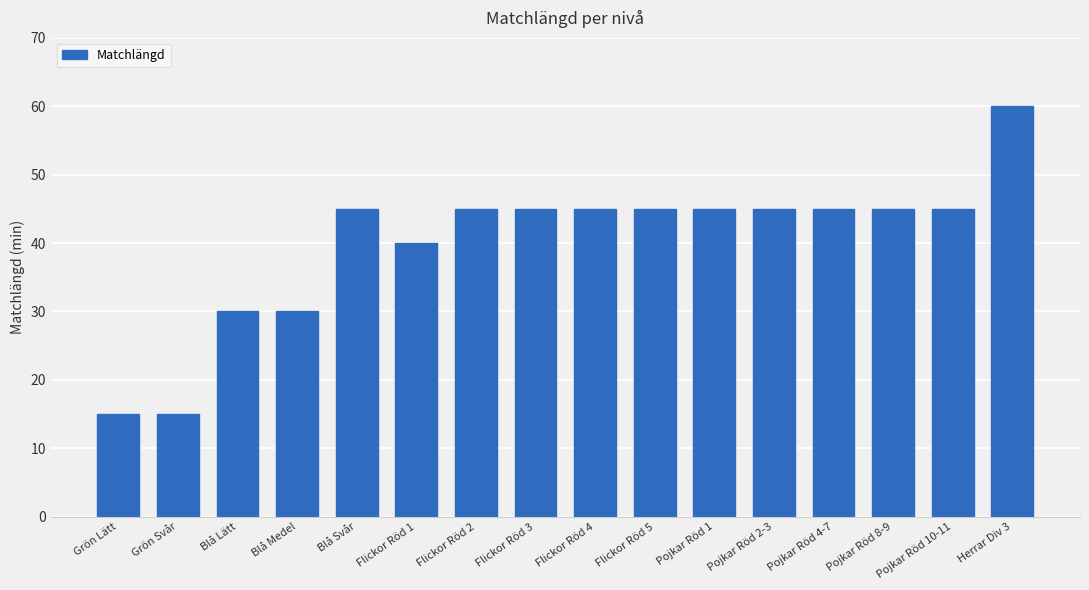

What is the difference between the second highest and second lowest values?

30